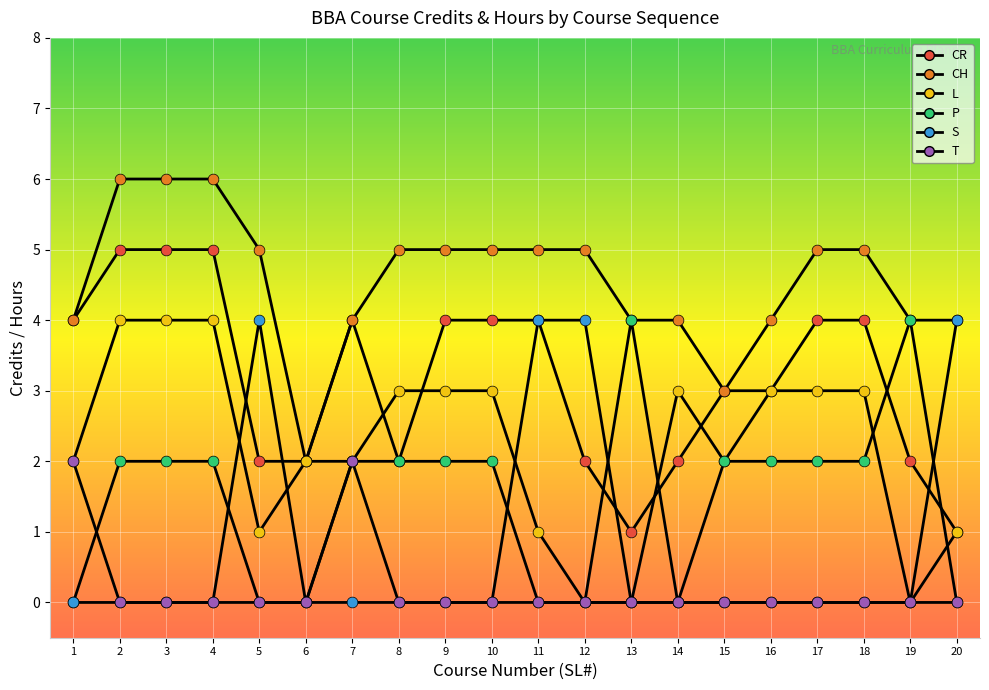

At which category is the sum across all series the highest?

2